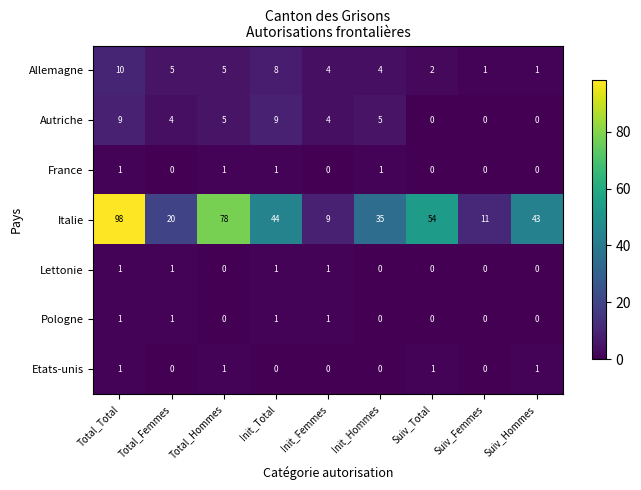

Which series has the largest range (max minus min)?

Italie